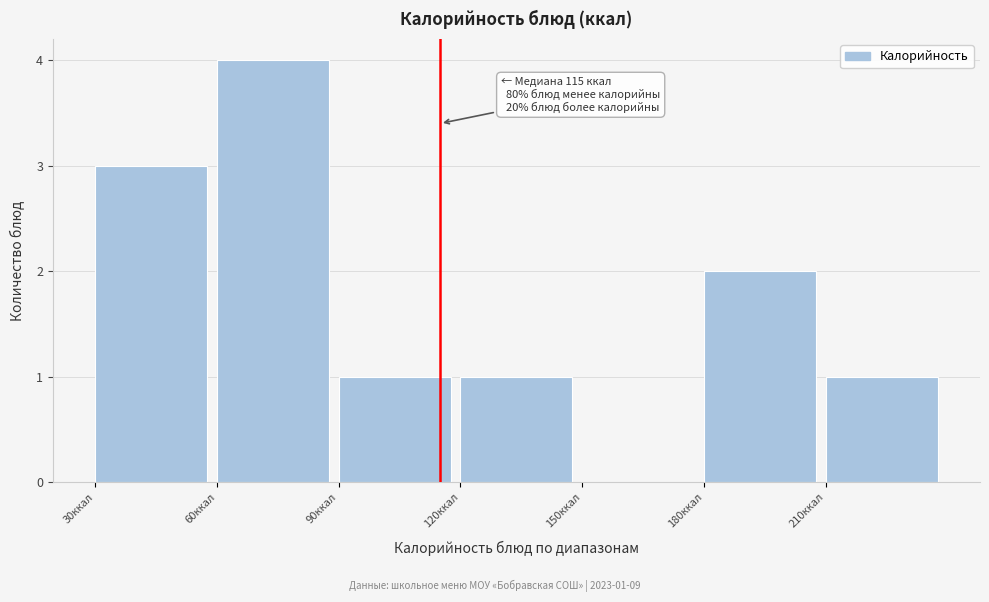

Which range on the x-axis has the tallest bar?

60 to 90